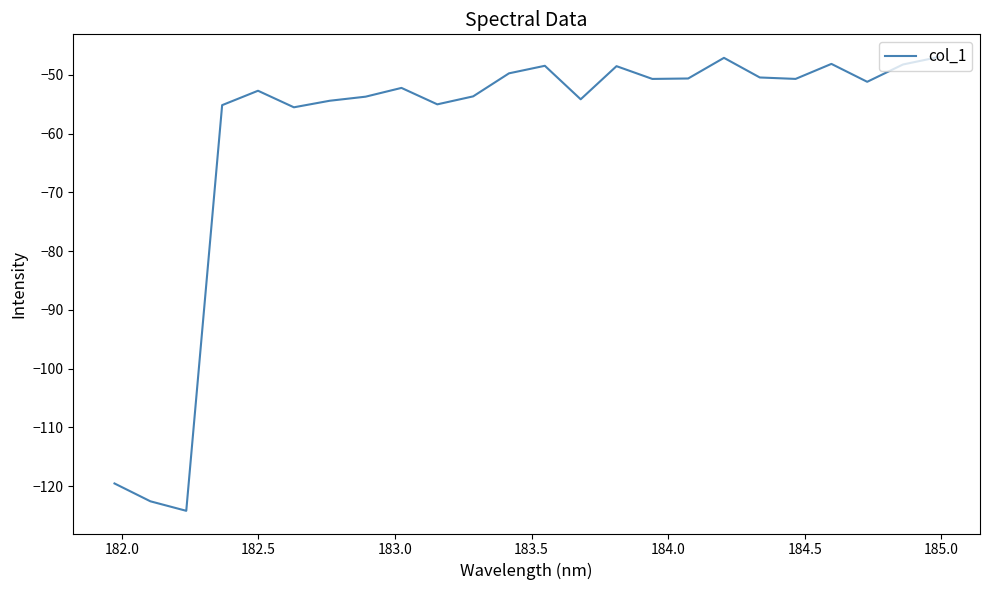

What is the difference between the maximum and minimum values?

77.3